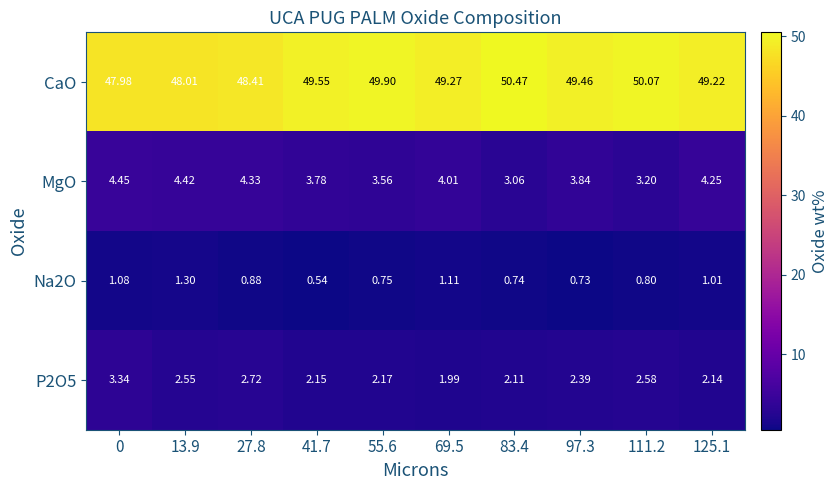

Which series has the largest range (max minus min)?

CaO